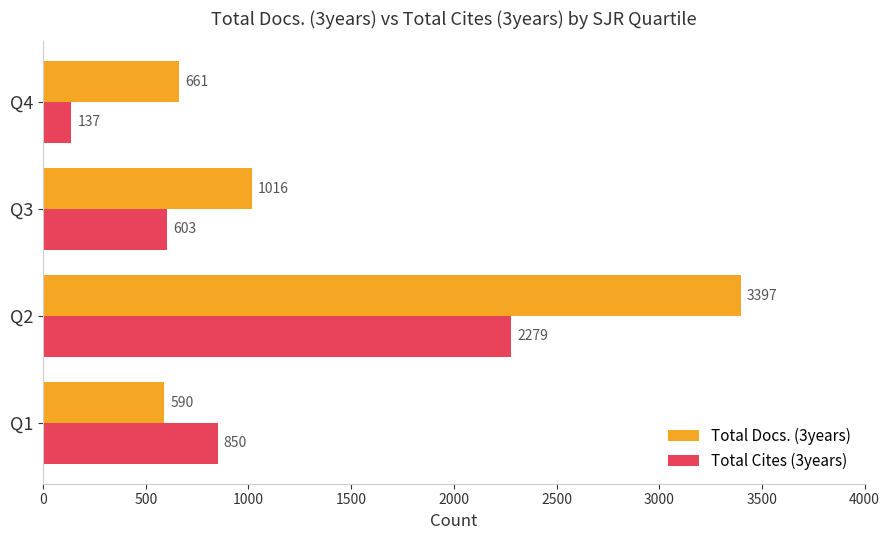

How many data points in Total Docs. (3years) are less than 1016?

2